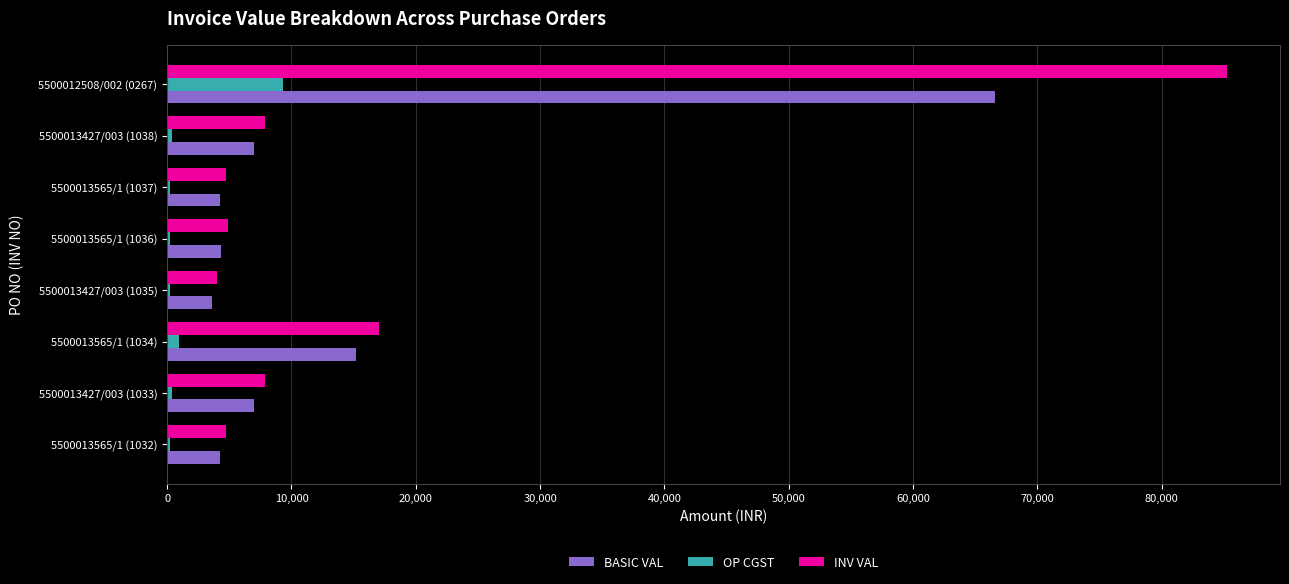

At which label is BASIC VAL closest to 35102?

5500013565/1 (1034)